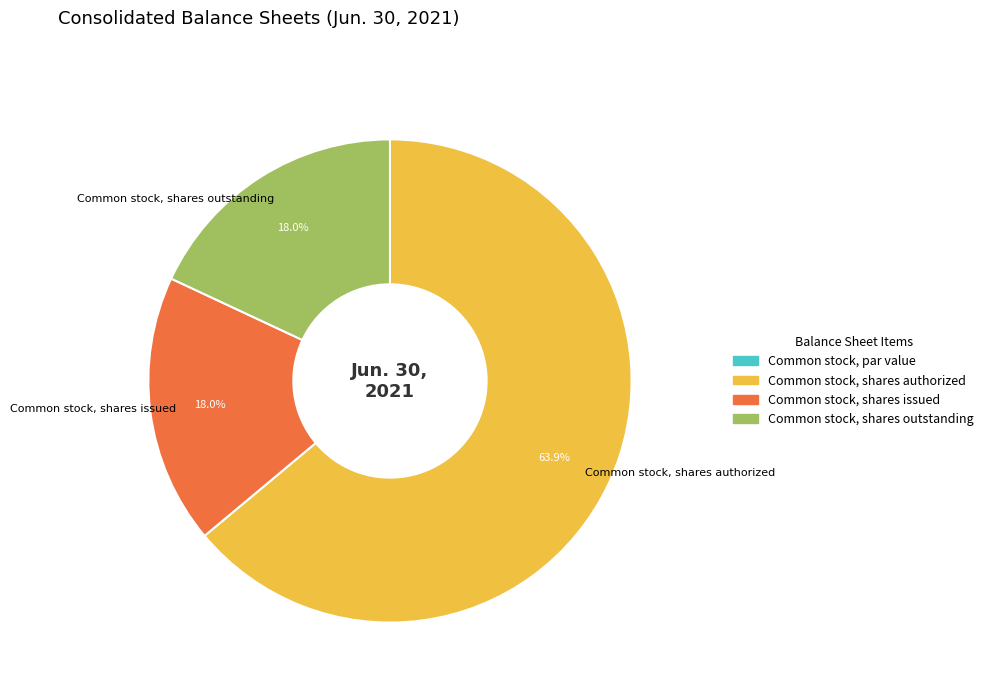

What is the largest slice in the pie chart?

Common stock, shares authorized